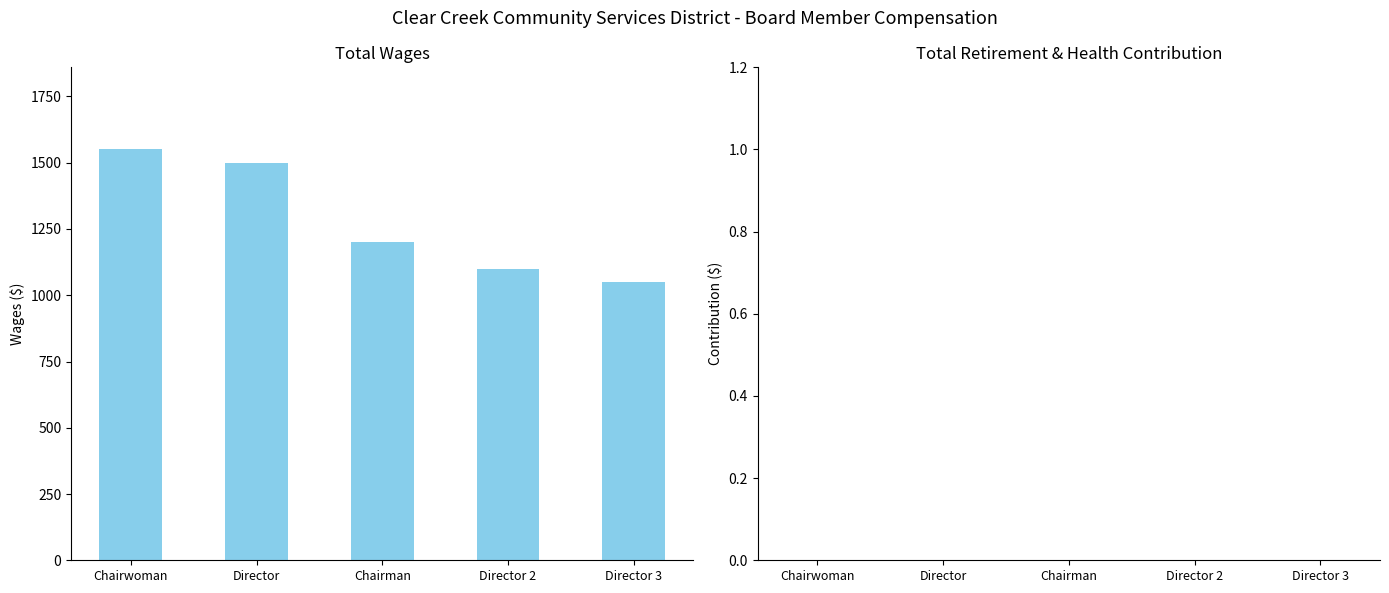

How many categories are shown in the chart?

5